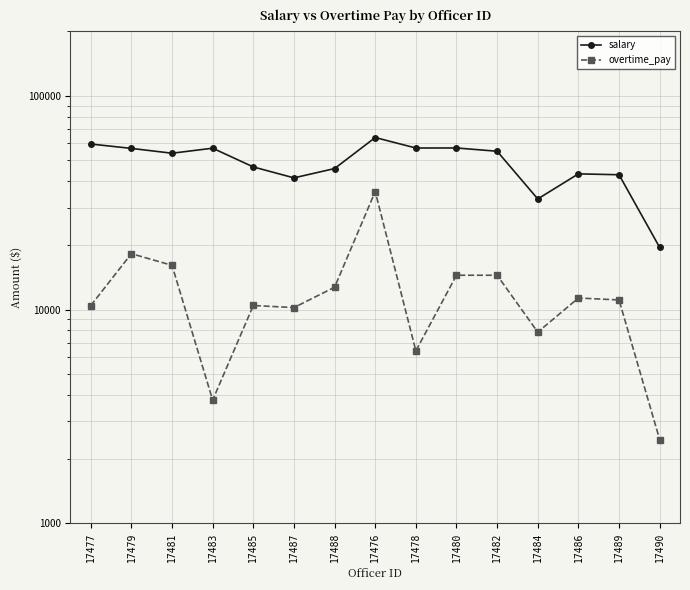

At which label is salary closest to 41650?

17487